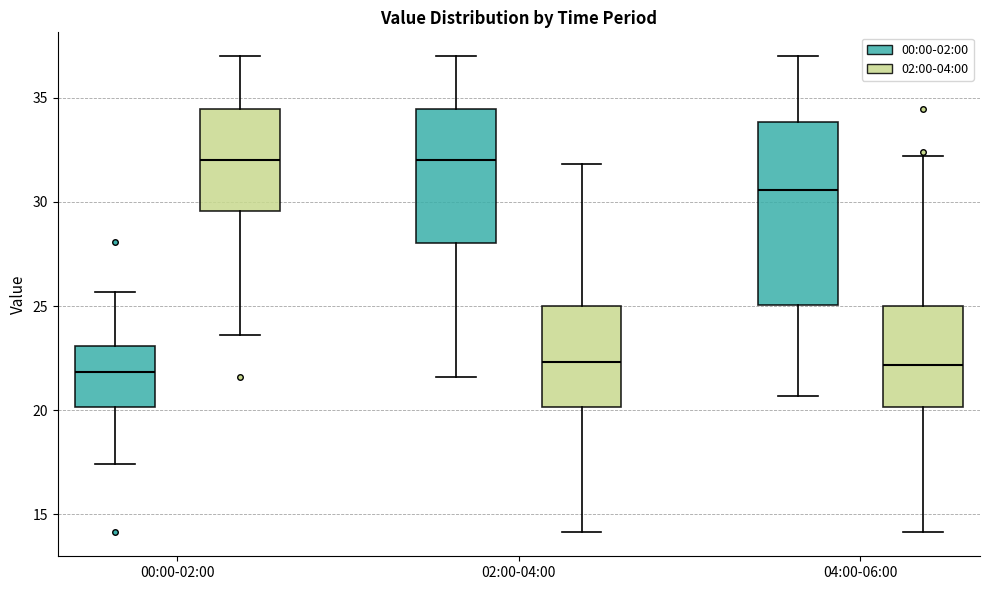

Where does the lower whisker of the box for 00:00-02:00 (00:00-02:00) end on the y-axis? The values are not printed on the chart, so give them approximately, as read against the axis.

17.5